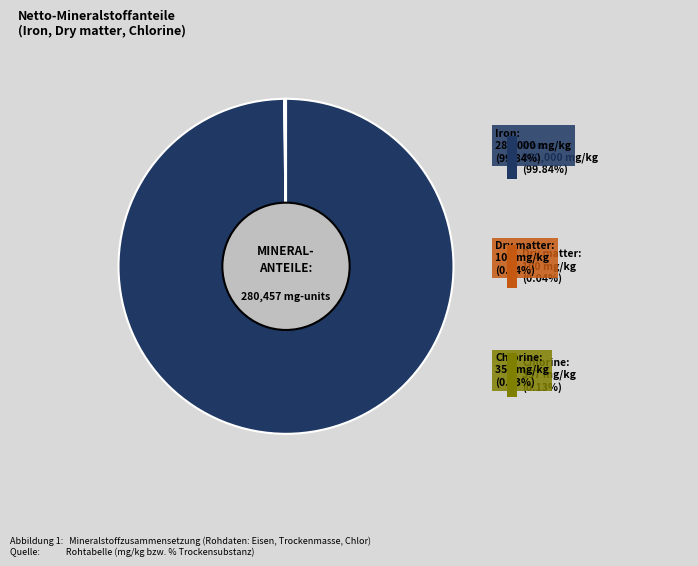

Rank the categories by value from highest to lowest.

Iron, Chlorine, Dry matter